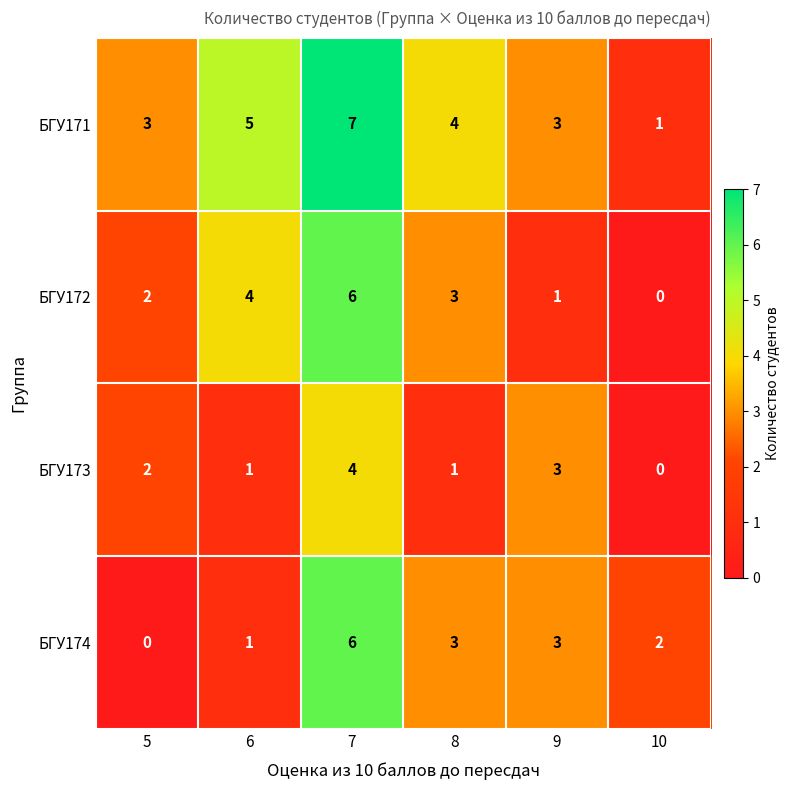

What is the difference between the second highest and minimum values in the БГУ173 series?

3